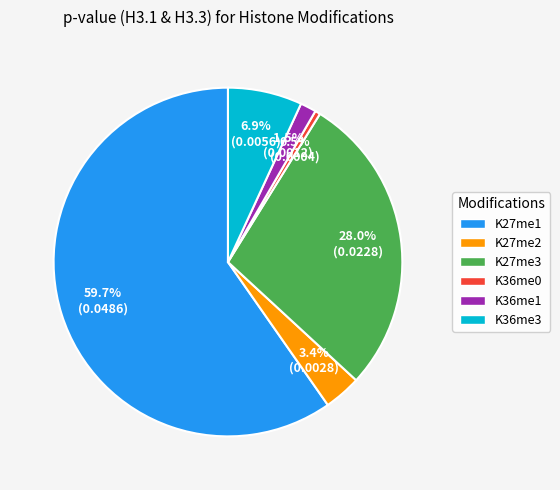

What is the total percentage of K36me1 and K36me0?

2.0%